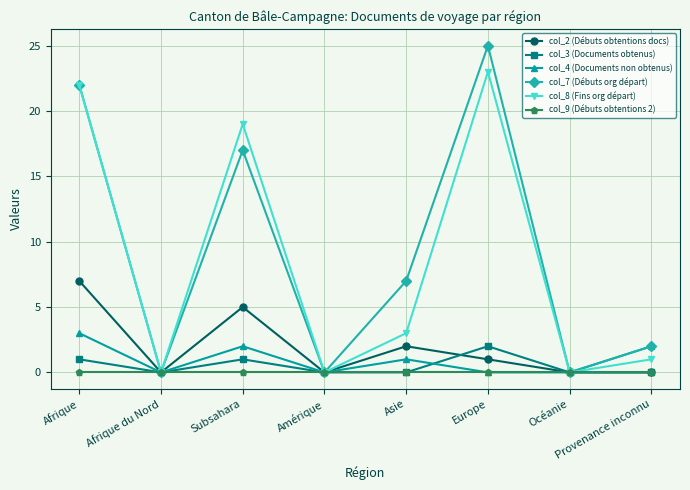

How many categories are shown in the chart?

8